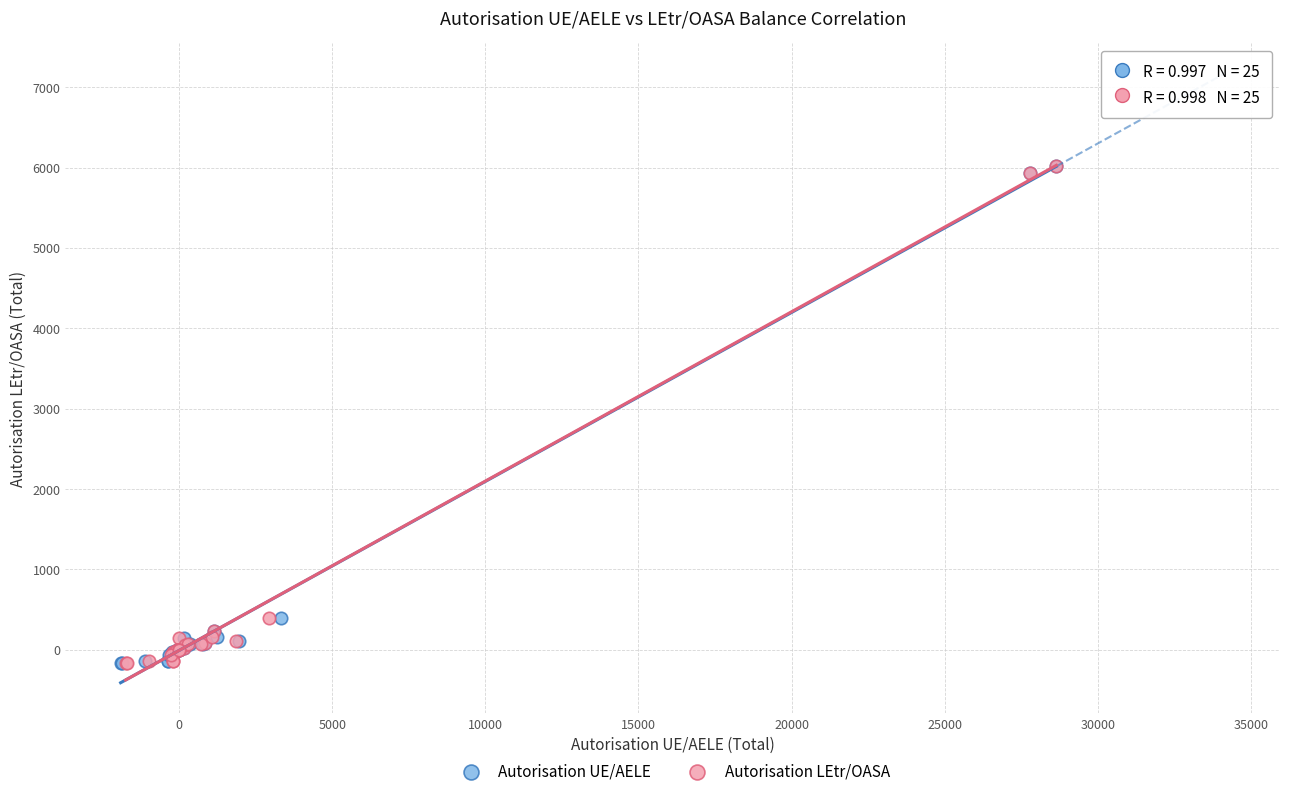

What are all the series names shown in the legend?

Autorisation UE/AELE, Autorisation LEtr/OASA